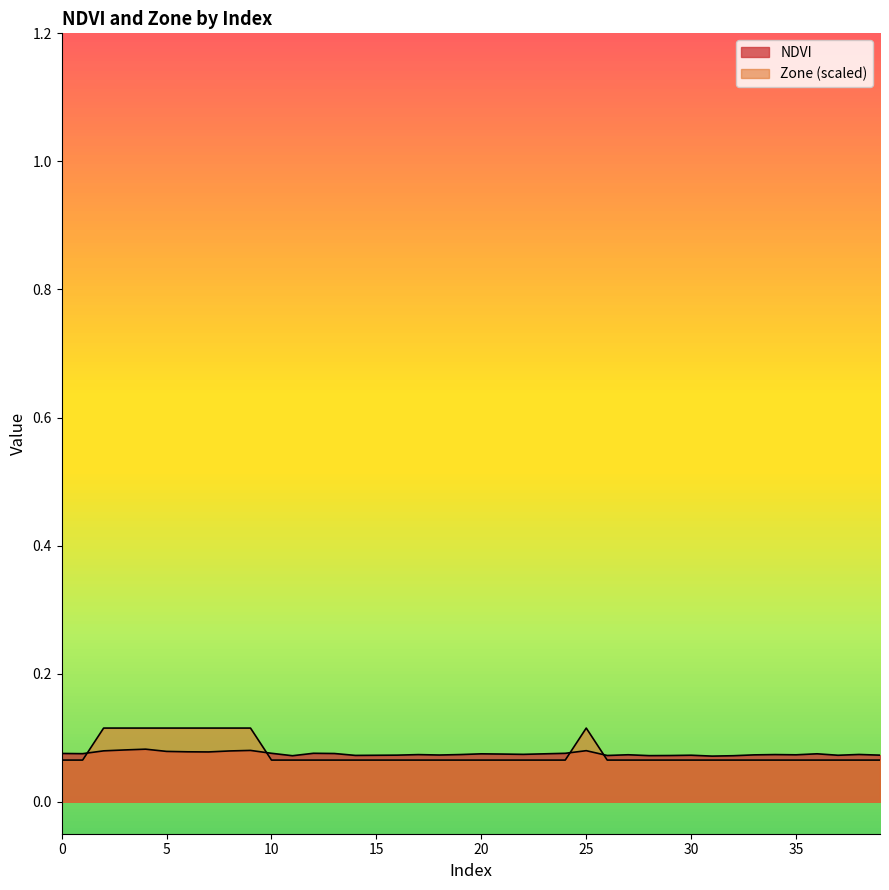

Rank the series by their maximum value, from highest to lowest.

Zone, NDVI